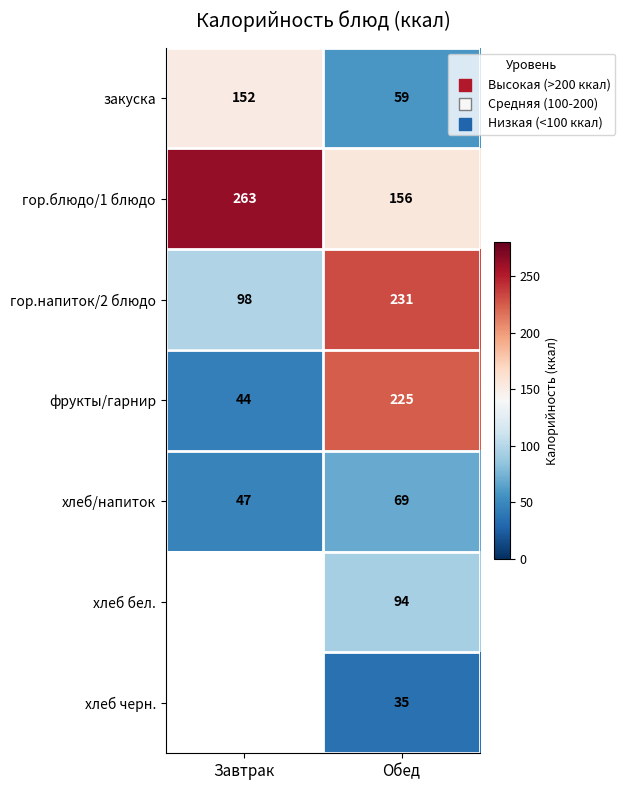

Rank the series at Обед from highest to lowest value.

гор.напиток/2 блюдо, фрукты/гарнир, гор.блюдо/1 блюдо, хлеб бел., хлеб/напиток, закуска, хлеб черн.